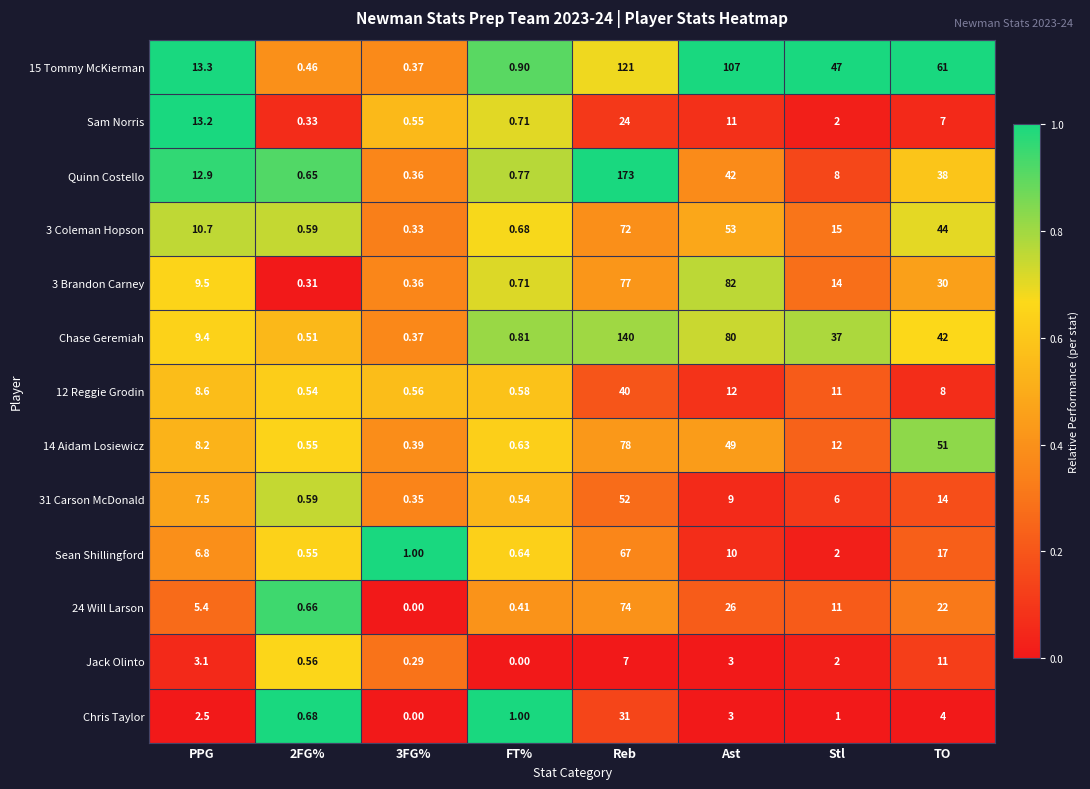

At which label does 14 Aidam Losiewicz first exceed 12?

Reb